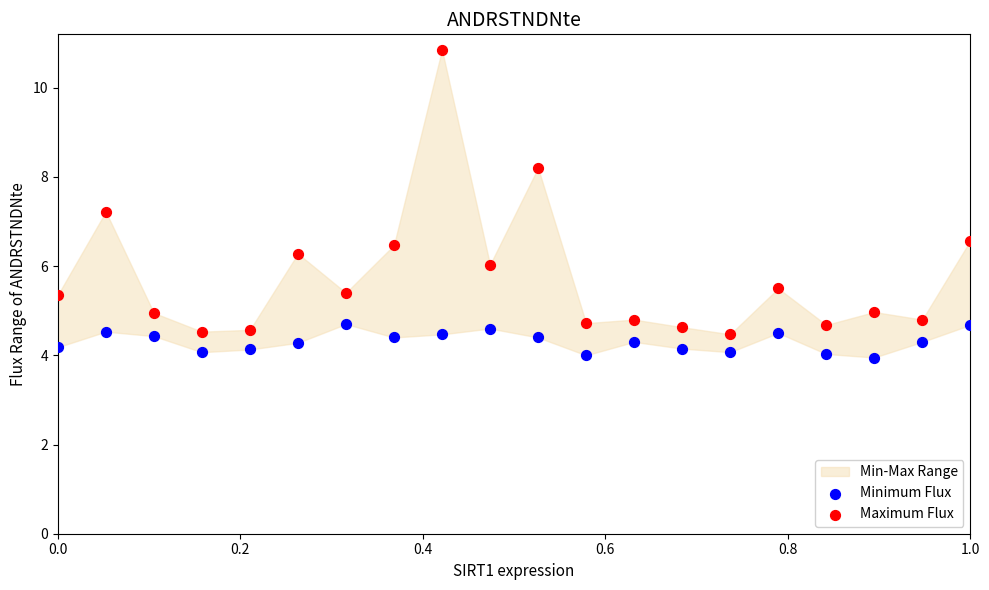

In the Maximum Flux series, what Y value is closest to 7?

7.2